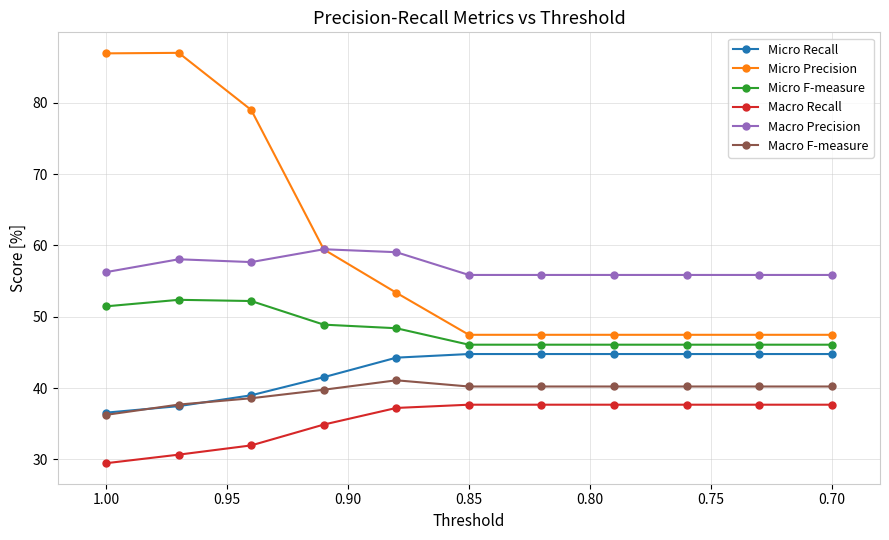

True or false: Micro F-measure has more than 1 points higher than both neighbors.

False